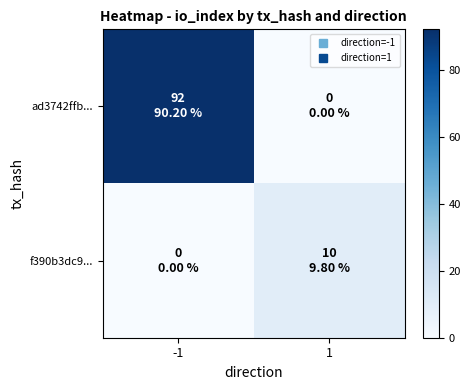

At how many categories does at least one series exceed 60?

1